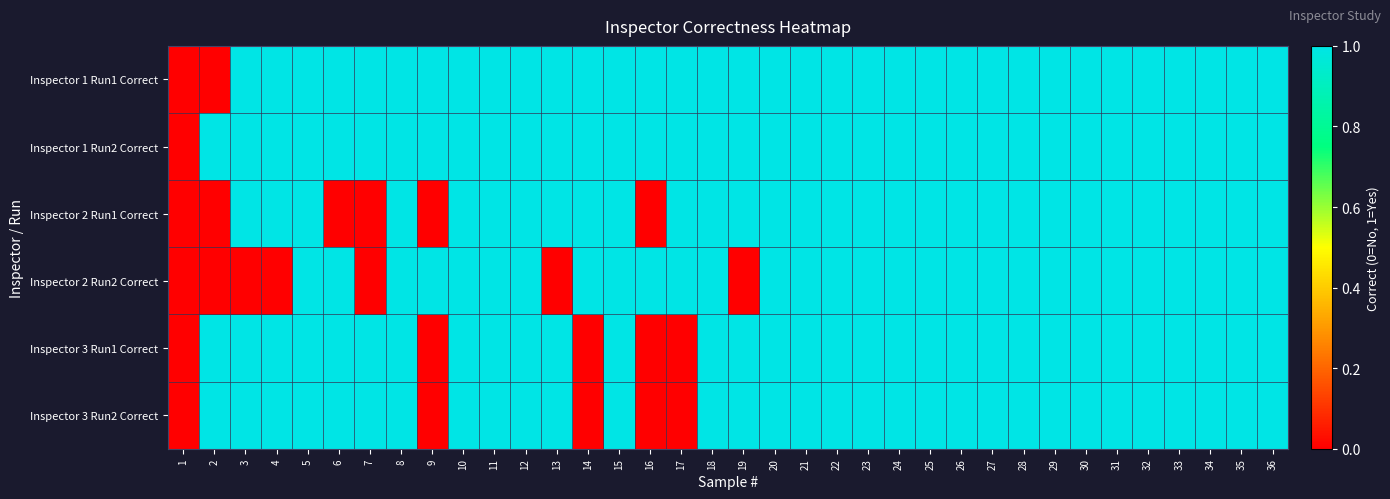

Reading left to right, transcribe all the data shown in this chart.

Inspector 1 Run1 Correct: 1=0	2=0	3=1	4=1	5=1	6=1	7=1	8=1	9=1	10=1	11=1	12=1	13=1	14=1	15=1	16=1	17=1	18=1	19=1	20=1	21=1	22=1	23=1	24=1	25=1	26=1	27=1	28=1	29=1	30=1	31=1	32=1	33=1	34=1	35=1	36=1
Inspector 1 Run2 Correct: 1=0	2=1	3=1	4=1	5=1	6=1	7=1	8=1	9=1	10=1	11=1	12=1	13=1	14=1	15=1	16=1	17=1	18=1	19=1	20=1	21=1	22=1	23=1	24=1	25=1	26=1	27=1	28=1	29=1	30=1	31=1	32=1	33=1	34=1	35=1	36=1
Inspector 2 Run1 Correct: 1=0	2=0	3=1	4=1	5=1	6=0	7=0	8=1	9=0	10=1	11=1	12=1	13=1	14=1	15=1	16=0	17=1	18=1	19=1	20=1	21=1	22=1	23=1	24=1	25=1	26=1	27=1	28=1	29=1	30=1	31=1	32=1	33=1	34=1	35=1	36=1
Inspector 2 Run2 Correct: 1=0	2=0	3=0	4=0	5=1	6=1	7=0	8=1	9=1	10=1	11=1	12=1	13=0	14=1	15=1	16=1	17=1	18=1	19=0	20=1	21=1	22=1	23=1	24=1	25=1	26=1	27=1	28=1	29=1	30=1	31=1	32=1	33=1	34=1	35=1	36=1
Inspector 3 Run1 Correct: 1=0	2=1	3=1	4=1	5=1	6=1	7=1	8=1	9=0	10=1	11=1	12=1	13=1	14=0	15=1	16=0	17=0	18=1	19=1	20=1	21=1	22=1	23=1	24=1	25=1	26=1	27=1	28=1	29=1	30=1	31=1	32=1	33=1	34=1	35=1	36=1
Inspector 3 Run2 Correct: 1=0	2=1	3=1	4=1	5=1	6=1	7=1	8=1	9=0	10=1	11=1	12=1	13=1	14=0	15=1	16=0	17=0	18=1	19=1	20=1	21=1	22=1	23=1	24=1	25=1	26=1	27=1	28=1	29=1	30=1	31=1	32=1	33=1	34=1	35=1	36=1